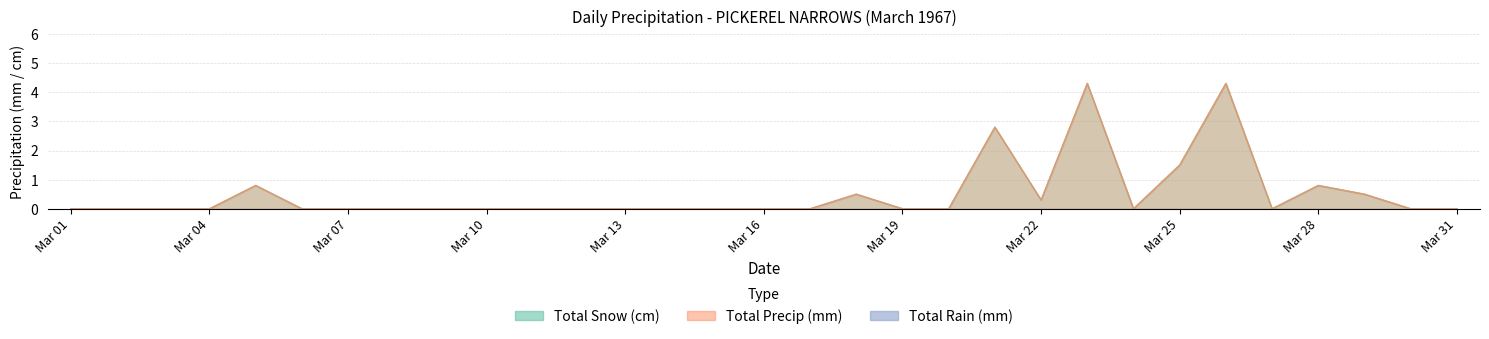

True or false: Total Precip (mm) has a value of 0.0 at 06.

True